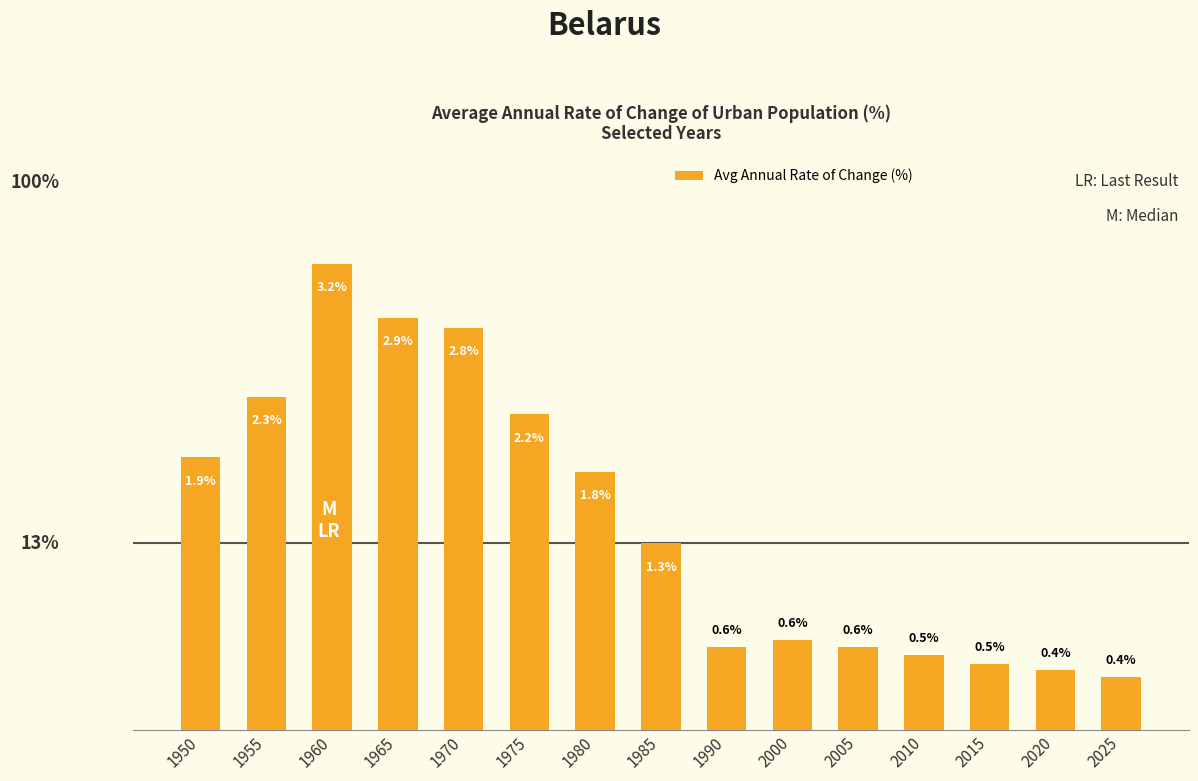

What is the sum of all values?

22.0